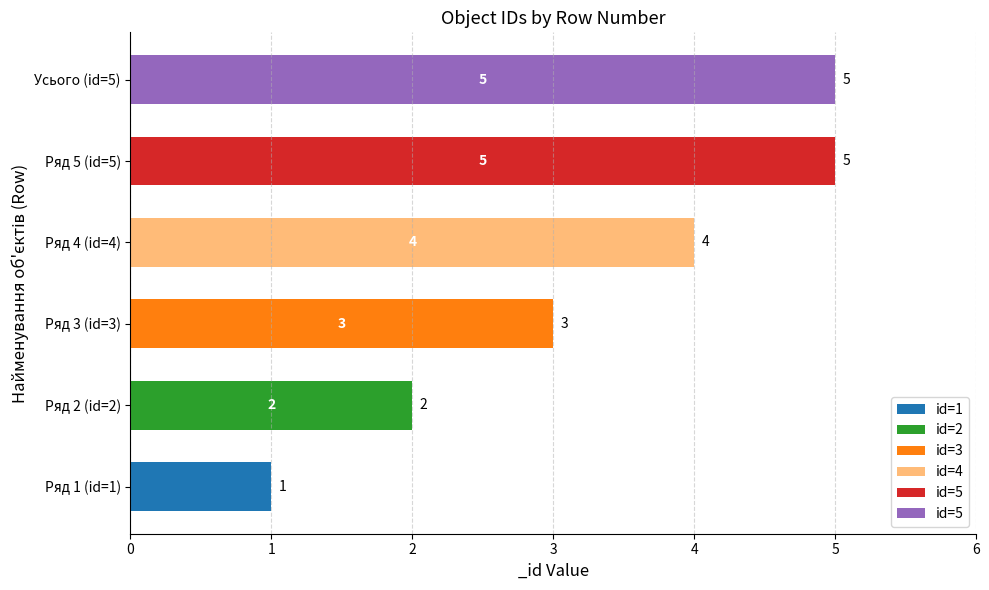

Is it true that the value at Ряд 5 (id=5) is 5?

True